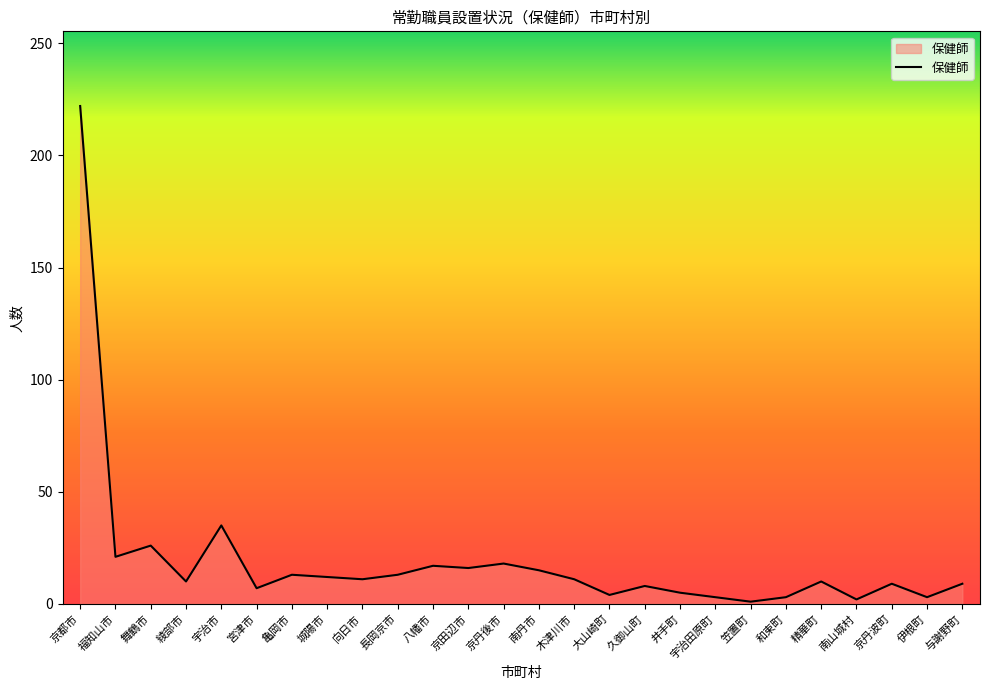

How many lines are shown in the chart?

1